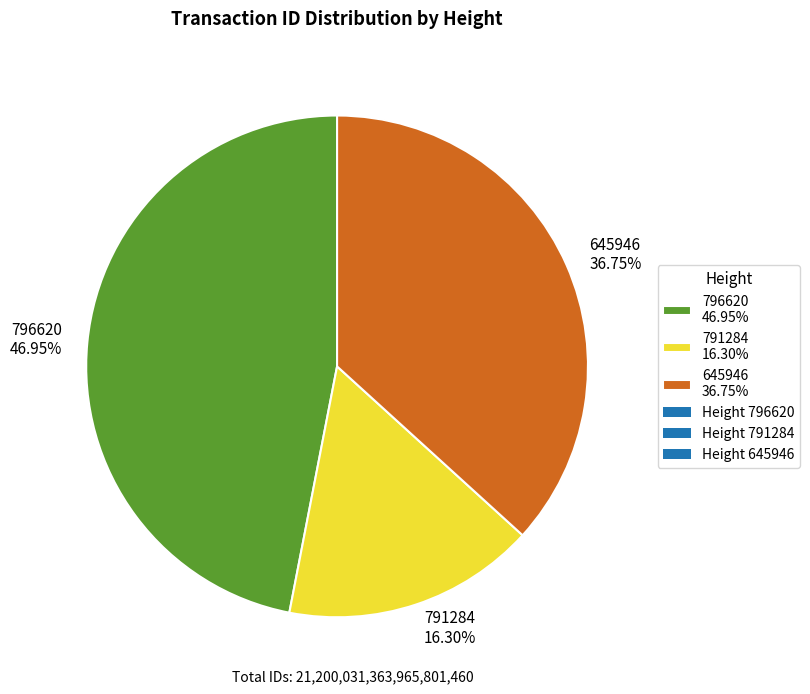

To the nearest percent, what is the combined percentage of 791284 and 796620?

63%